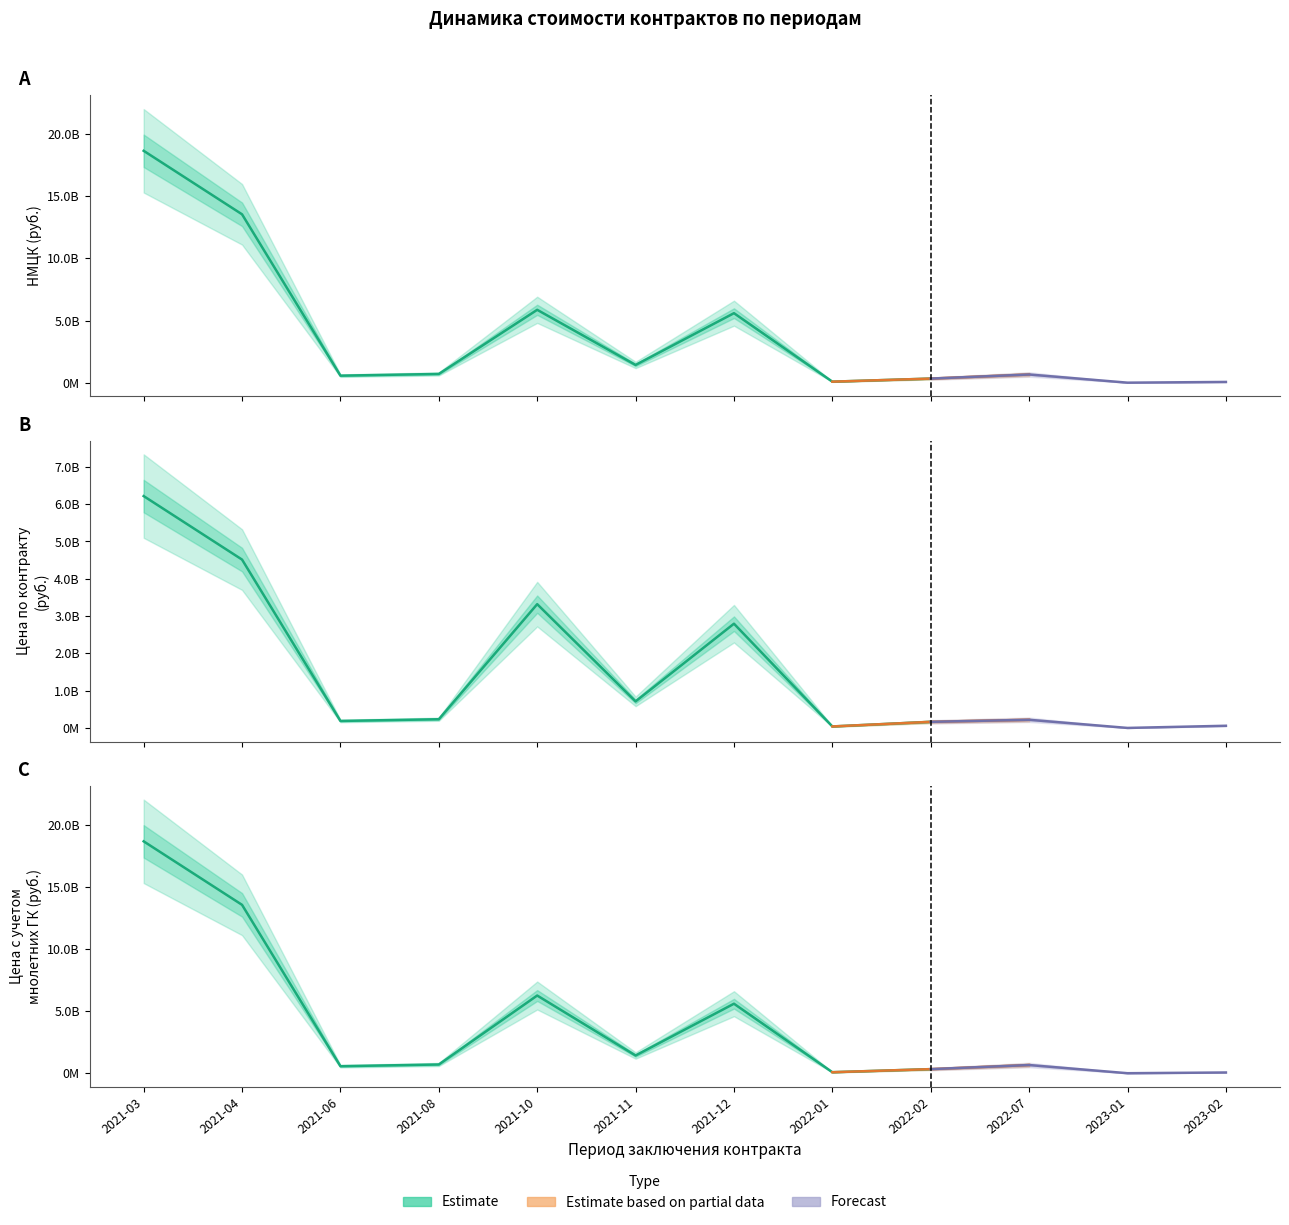

True or false: НМЦК (руб.) and цена с учетом многолетних ГК cross at least once.

True